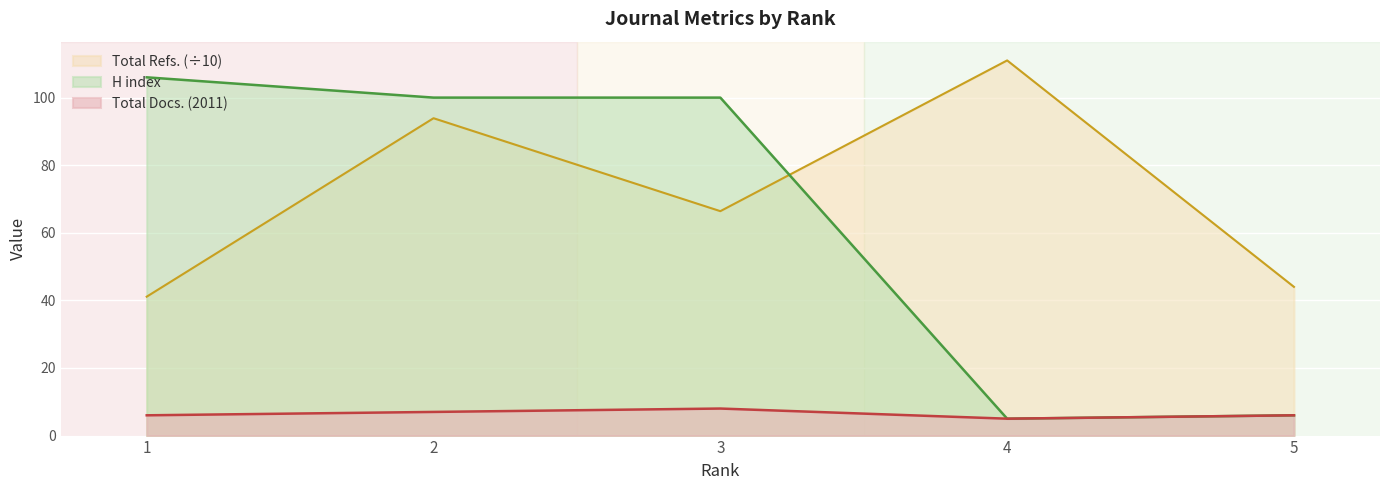

Which has a higher value, 3 or 5?

3